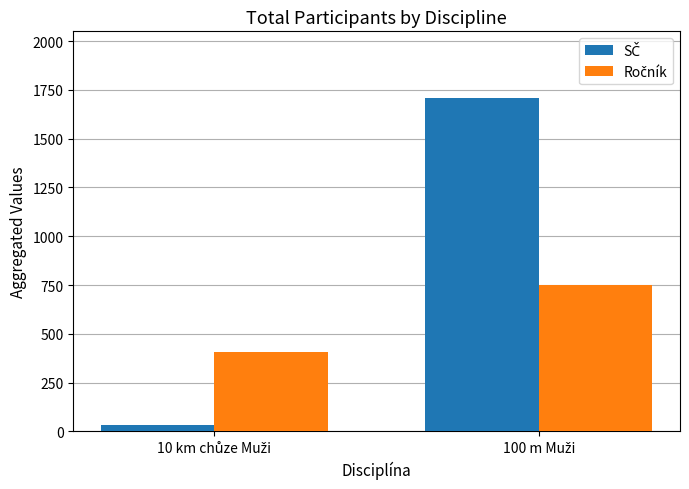

Rank the categories by SČ value from lowest to highest.

10 km chůze Muži, 100 m Muži